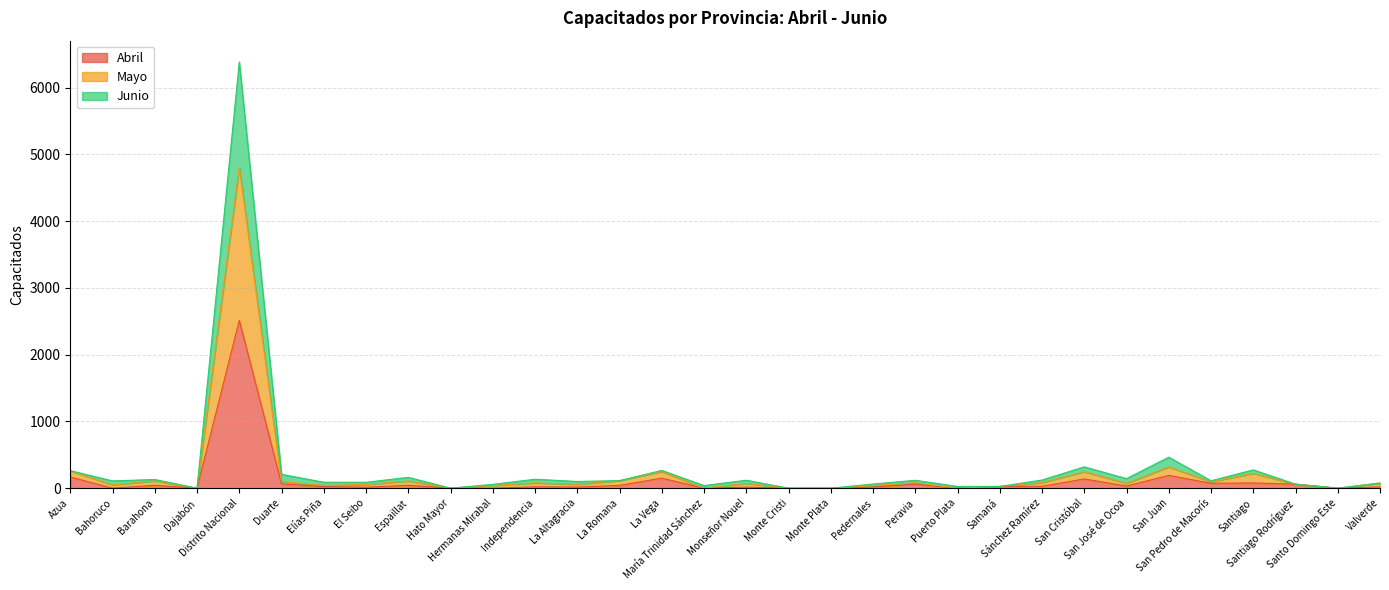

At which label is Junio closest to 3192?

San Juan